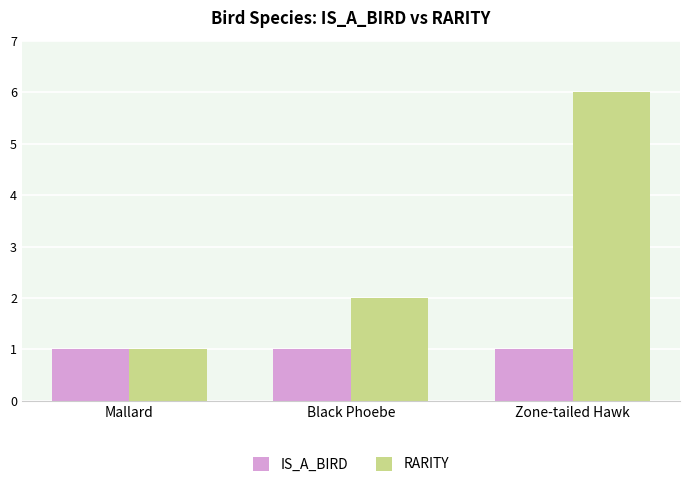

What is the difference between the second highest and minimum values in the RARITY series?

1